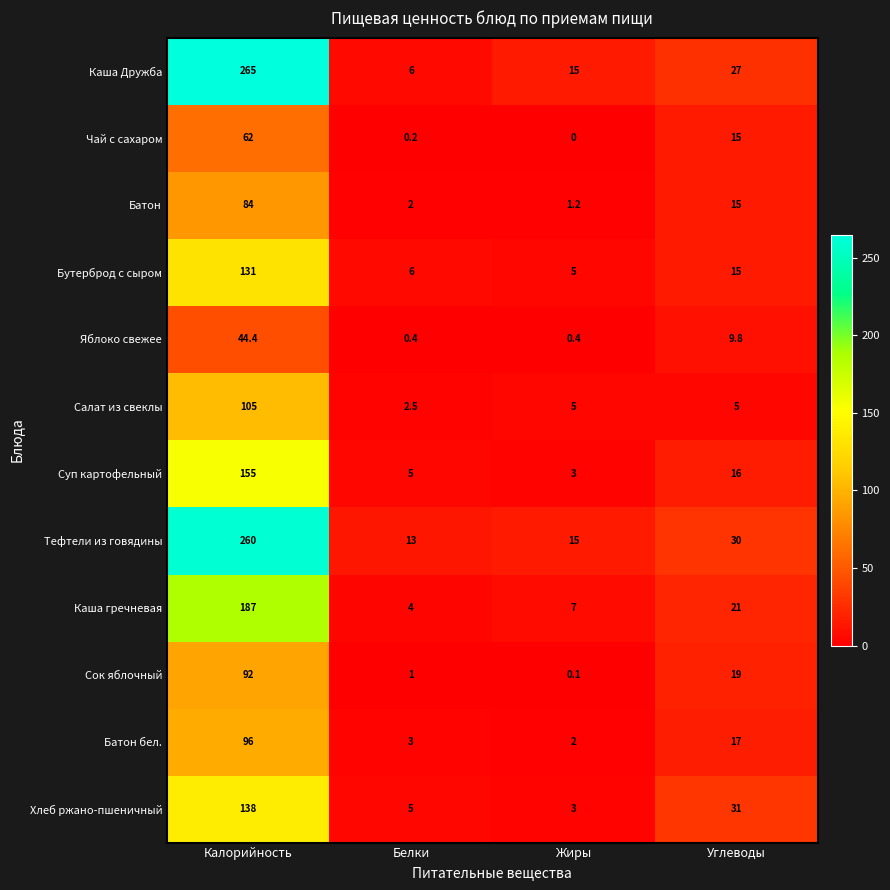

Rank the series by their maximum value, from lowest to highest.

Яблоко свежее, Чай с сахаром, Батон, Сок яблочный, Батон бел., Салат из свеклы, Бутерброд с сыром, Хлеб ржано-пшеничный, Суп картофельный, Каша гречневая, Тефтели из говядины, Каша Дружба